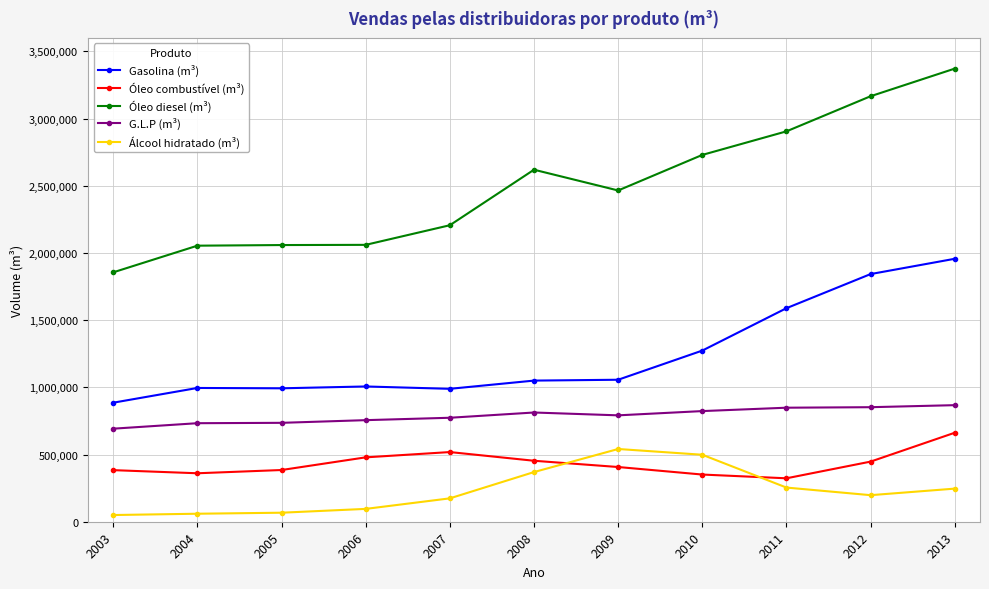

What is the value of the Gasolina (m³) point at the 4th from the left?

1006425